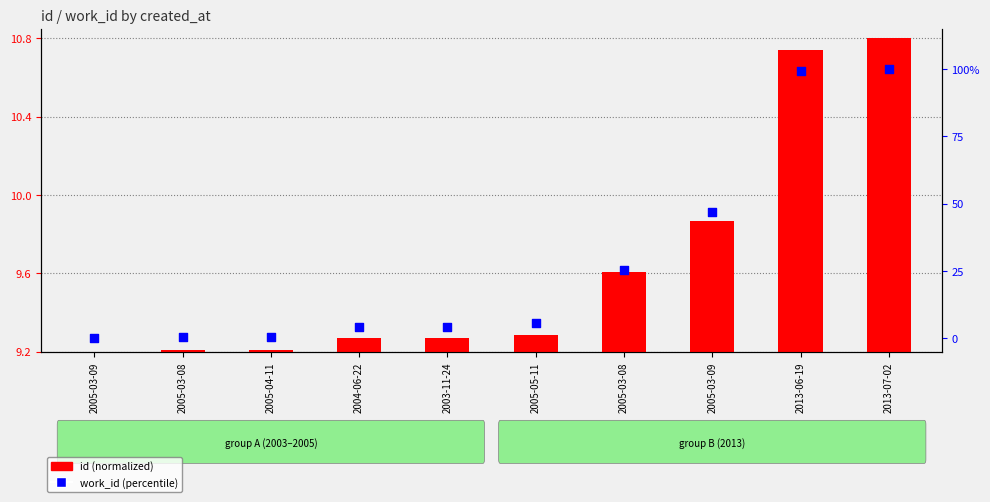

Which series has the largest Y range (max minus min)?

work_id (percentile)